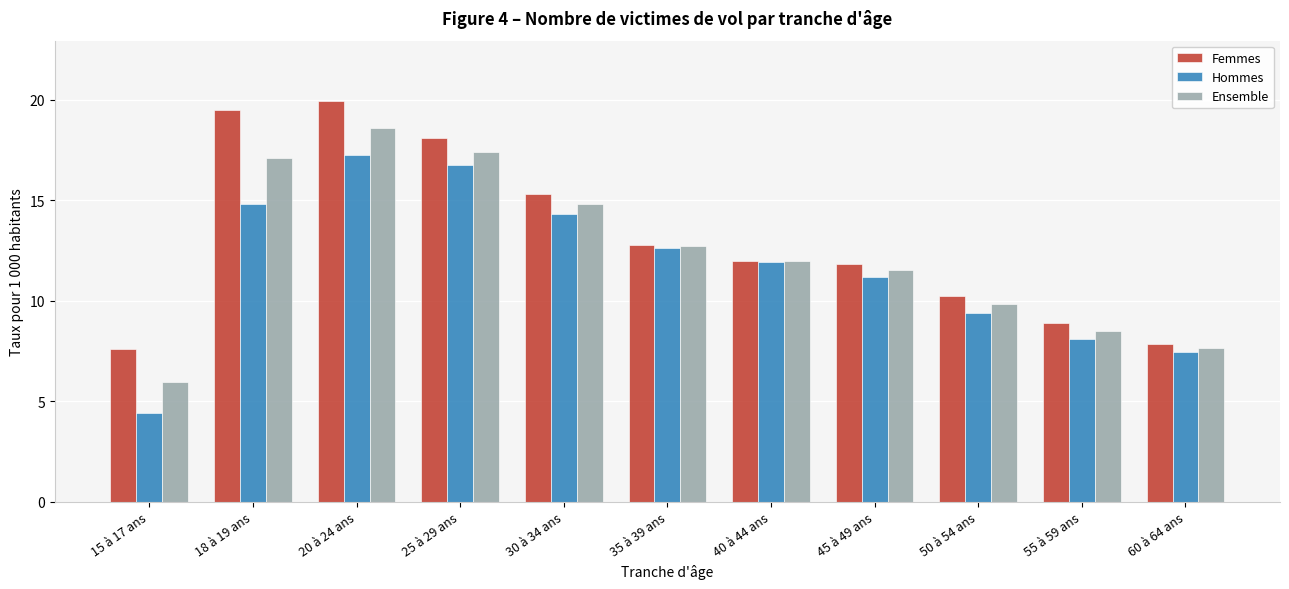

What is the lowest value of the Femmes series?

7.6